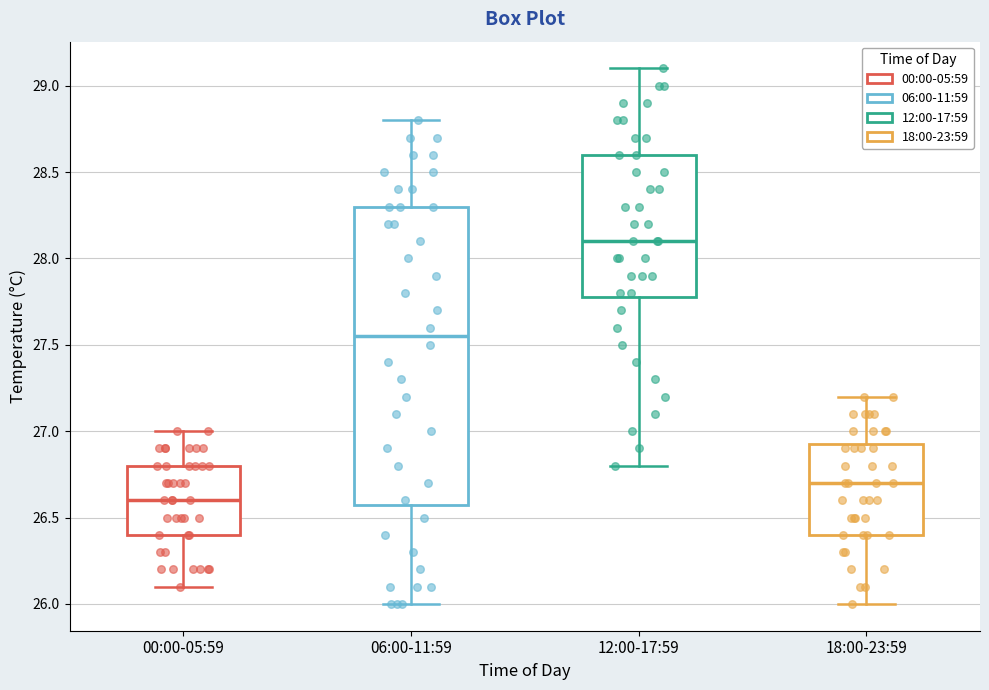

Which box has the lowest median line?

00:00-05:59